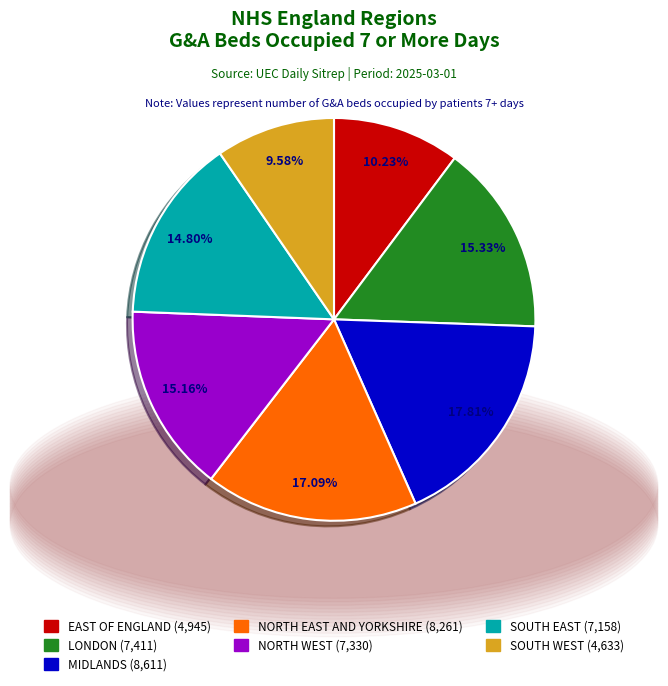

Which category has the biggest portion of the pie?

MIDLANDS